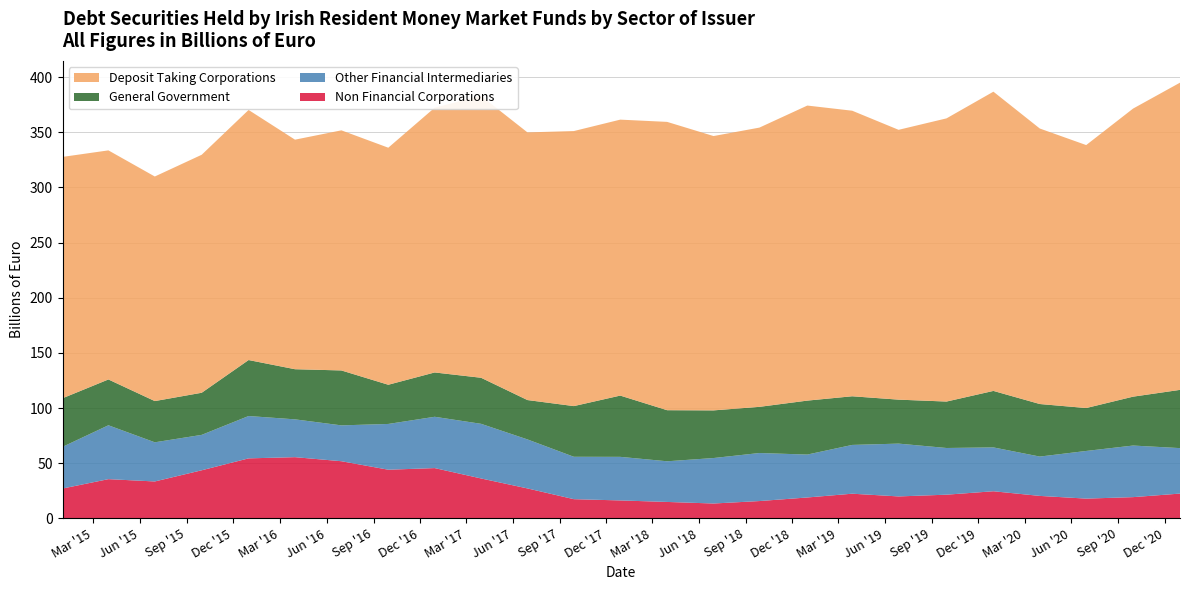

Reading left to right, list all the values displayed in this chart.

General Government: 44.1	41.5	37.4	38.2	50.8	45.5	49.8	35.5	40.2	41.8	35.7	46.0	55.5	46.3	43.2	41.9	48.9	44.1	39.9	42.1	51.2	47.6	38.9	44.3	52.8
Deposit Taking Corporations: 218.8	207.7	203.6	215.8	226.8	208.2	217.7	214.9	240.1	255.6	242.7	249.4	250.2	261.4	248.8	253.2	267.5	258.9	244.7	256.8	271.3	249.8	238.4	261.2	278.6
Other Financial Intermediaries: 37.8	48.9	35.5	32.1	38.4	34.3	32.5	41.5	46.5	49.5	44.4	38.4	39.5	36.9	41.2	43.6	38.9	44.2	47.9	42.3	39.8	35.7	43.2	46.8	41.2
Non Financial Corporations: 27.0	35.5	33.4	43.6	54.4	55.5	51.8	44.1	45.6	36.2	27.1	17.4	16.2	14.9	13.4	15.7	18.9	22.3	19.9	21.4	24.6	20.3	17.9	19.2	22.4